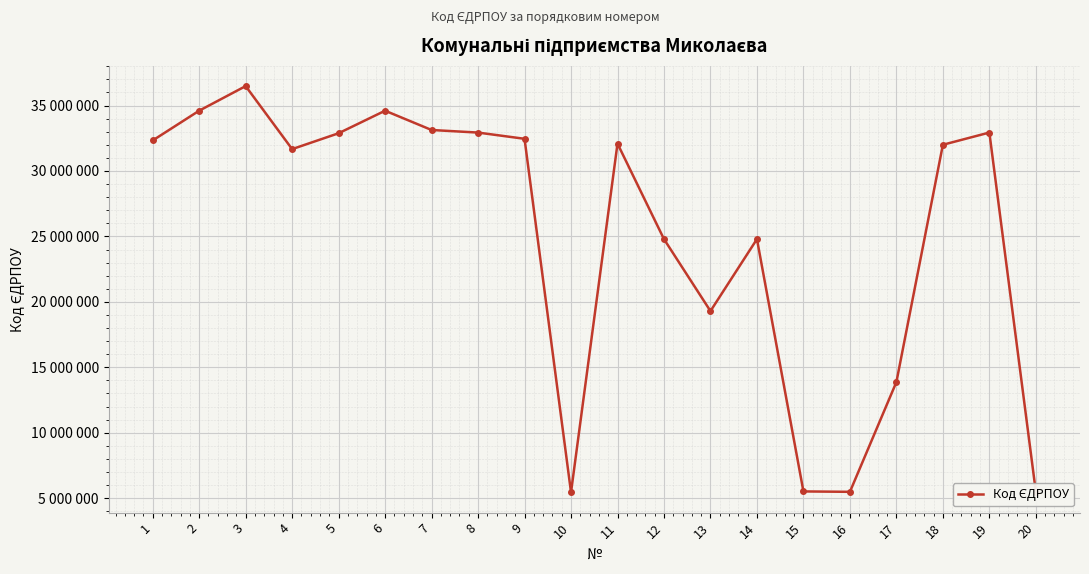

Between 7 and 3, which is larger?

3